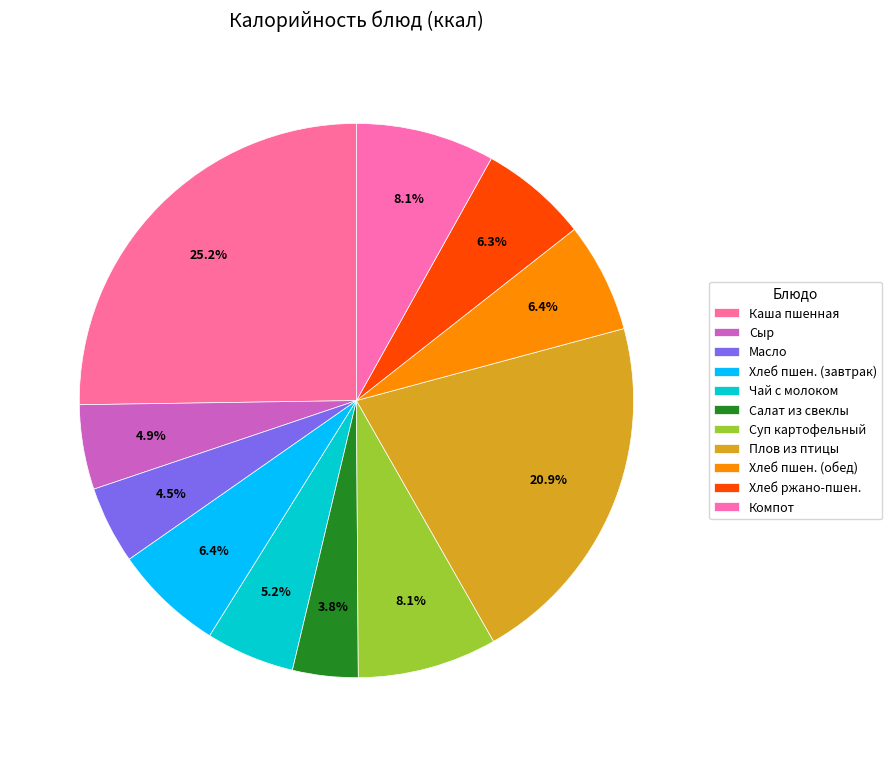

Count the number of slices in the pie.

11